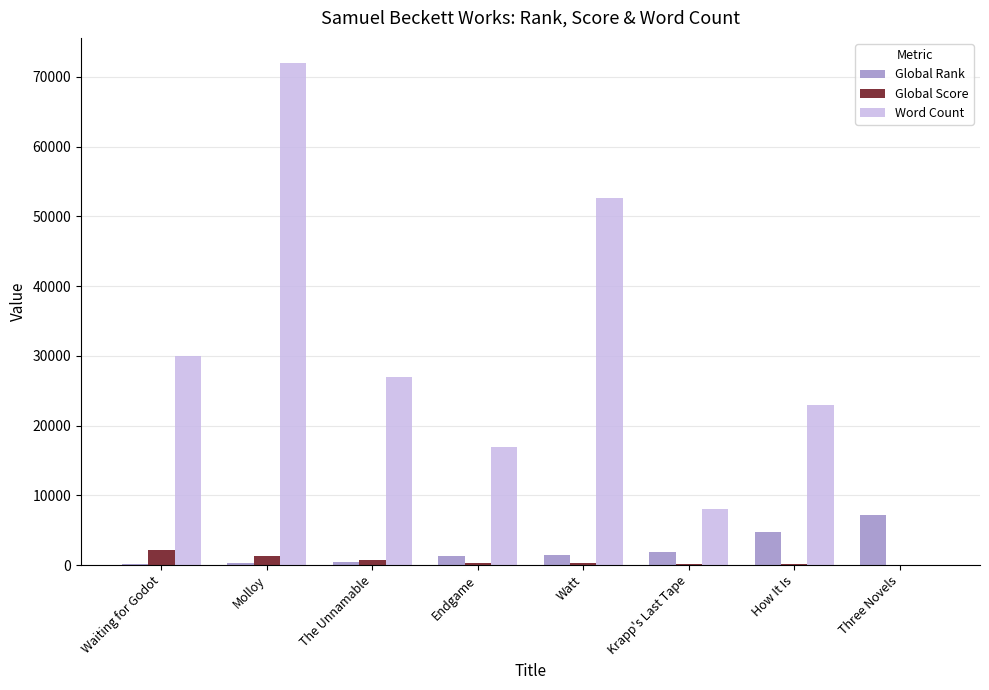

What are all the series names shown in the legend?

Global Rank, Global Score, Word Count